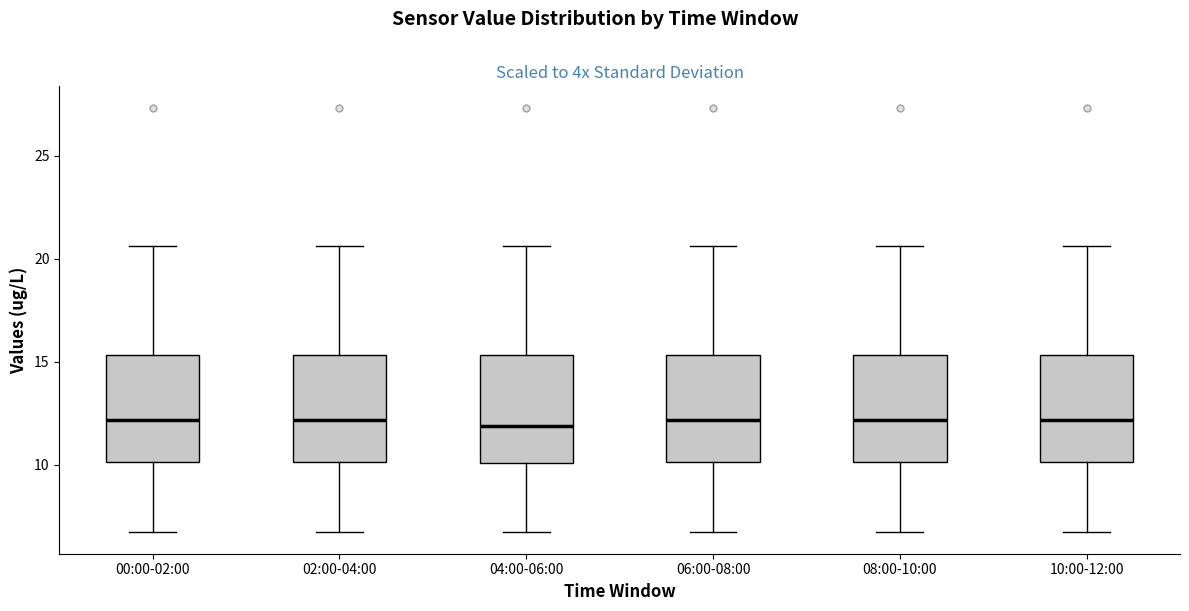

Reading left to right, transcribe this box plot: for each box, give where its median line is, the range the box spans, and where its two whiskers end, as read against the y-axis. The values are not printed on the chart, so give them approximately, as read against the axis.

00:00-02:00: median 12.0, box 10.0 to 15.5, whiskers 6.5 to 20.5
02:00-04:00: median 12.0, box 10.0 to 15.5, whiskers 6.5 to 20.5
04:00-06:00: median 12.0, box 10.0 to 15.5, whiskers 6.5 to 20.5
06:00-08:00: median 12.0, box 10.0 to 15.5, whiskers 6.5 to 20.5
08:00-10:00: median 12.0, box 10.0 to 15.5, whiskers 6.5 to 20.5
10:00-12:00: median 12.0, box 10.0 to 15.5, whiskers 6.5 to 20.5